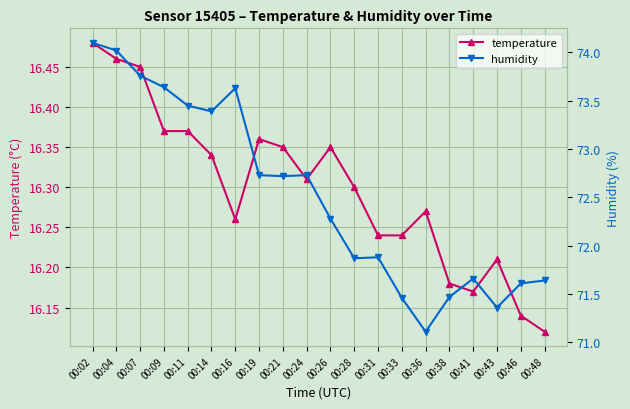

At 00:46, list the series in order from smallest to largest.

temperature, humidity